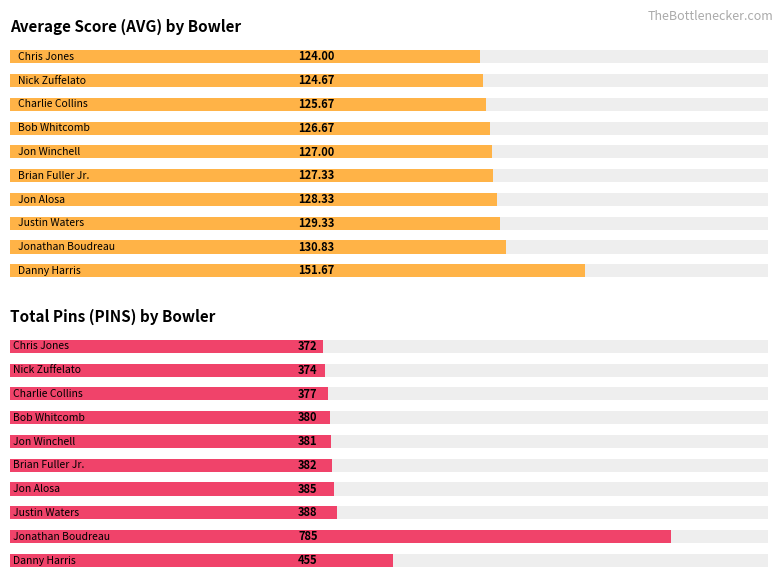

What is the minimum value for PINS?

372.0